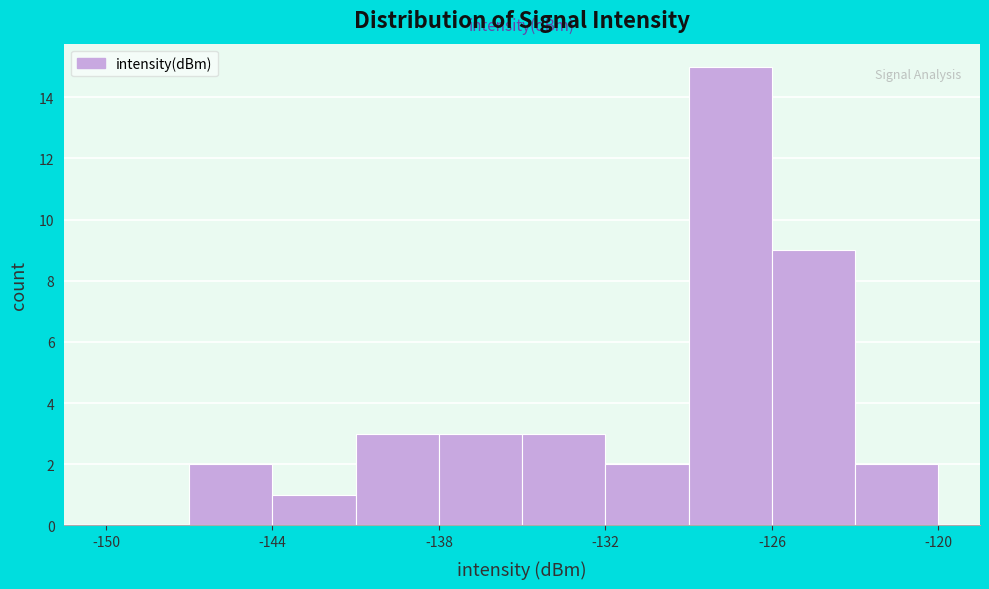

Around what value on the x-axis is the tallest bar? Give the approximate position of its centre, as read against the axis.

-127